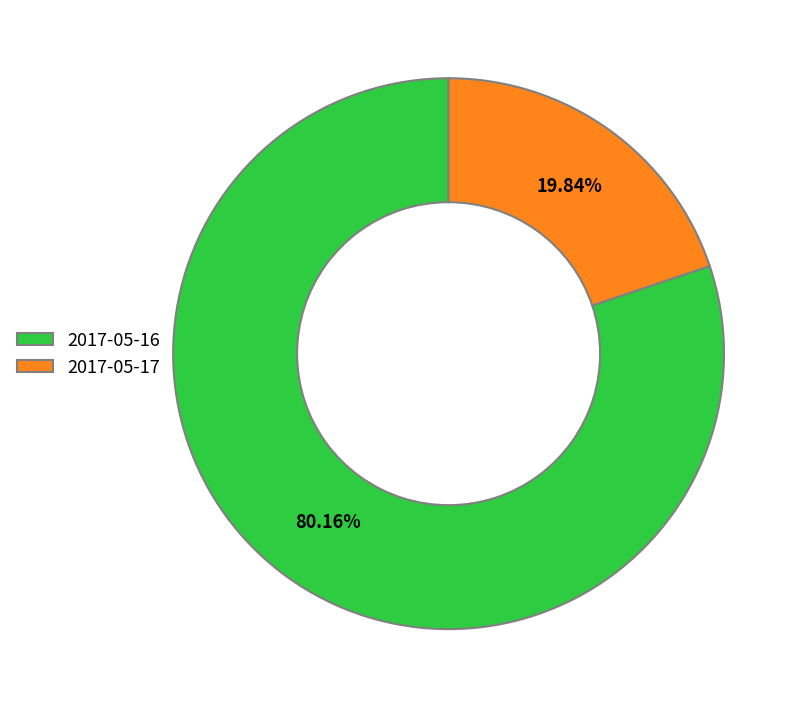

How many slices are in this pie chart?

2